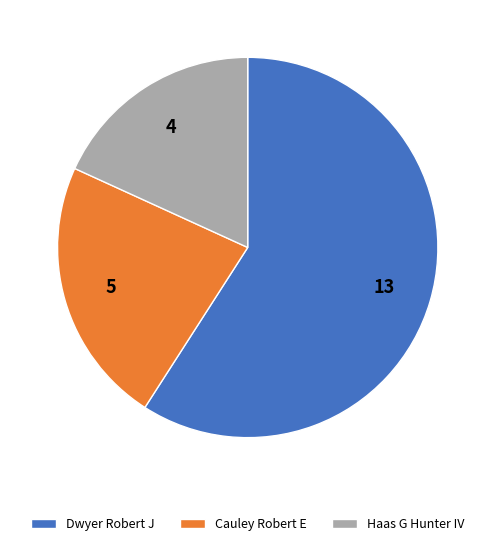

What is the majority slice?

Dwyer Robert J